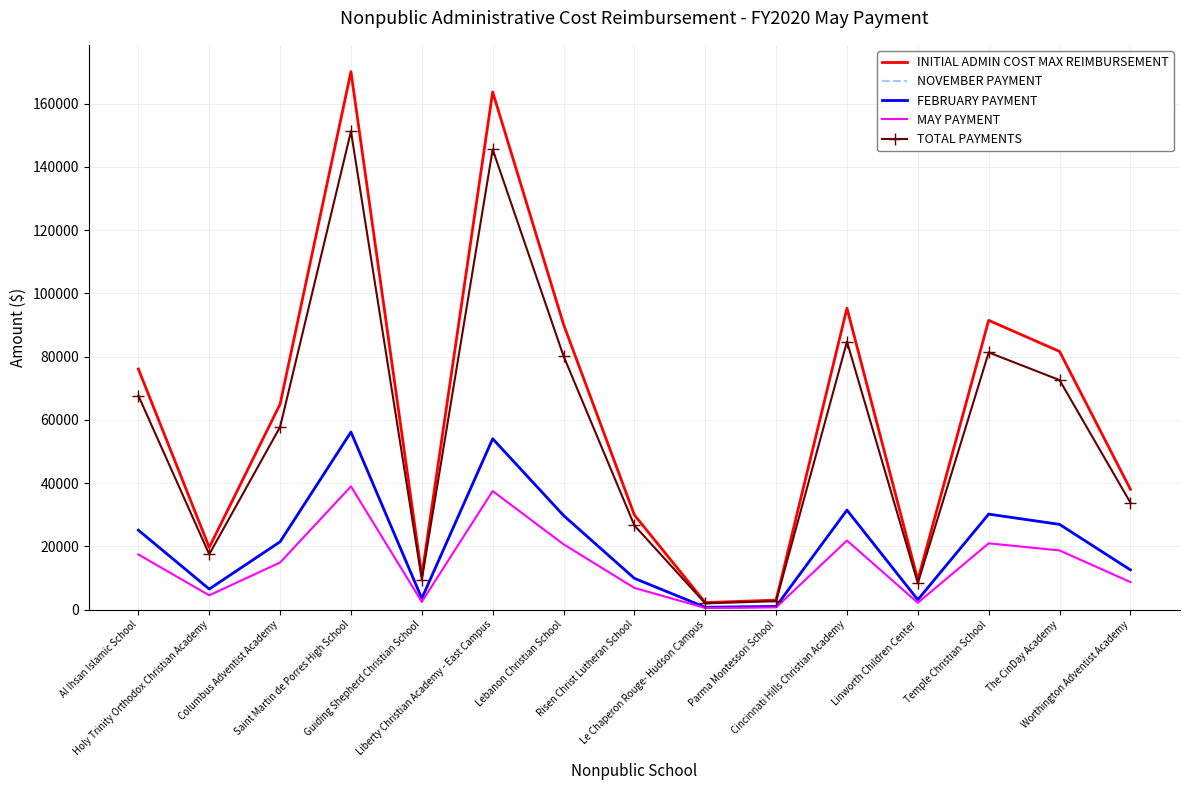

How many values in the TOTAL PAYMENTS series exceed 57759?

8